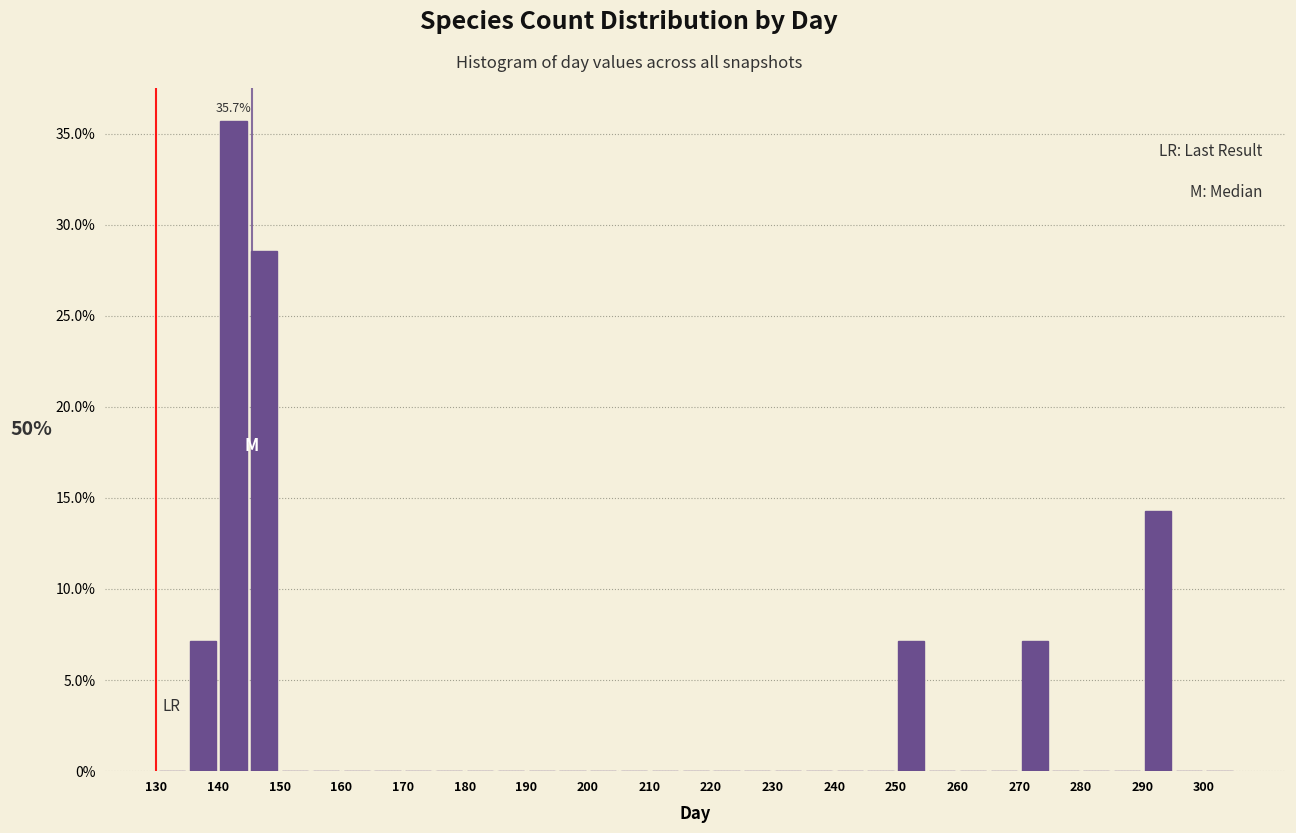

Which range on the x-axis has the tallest bar?

140 to 145